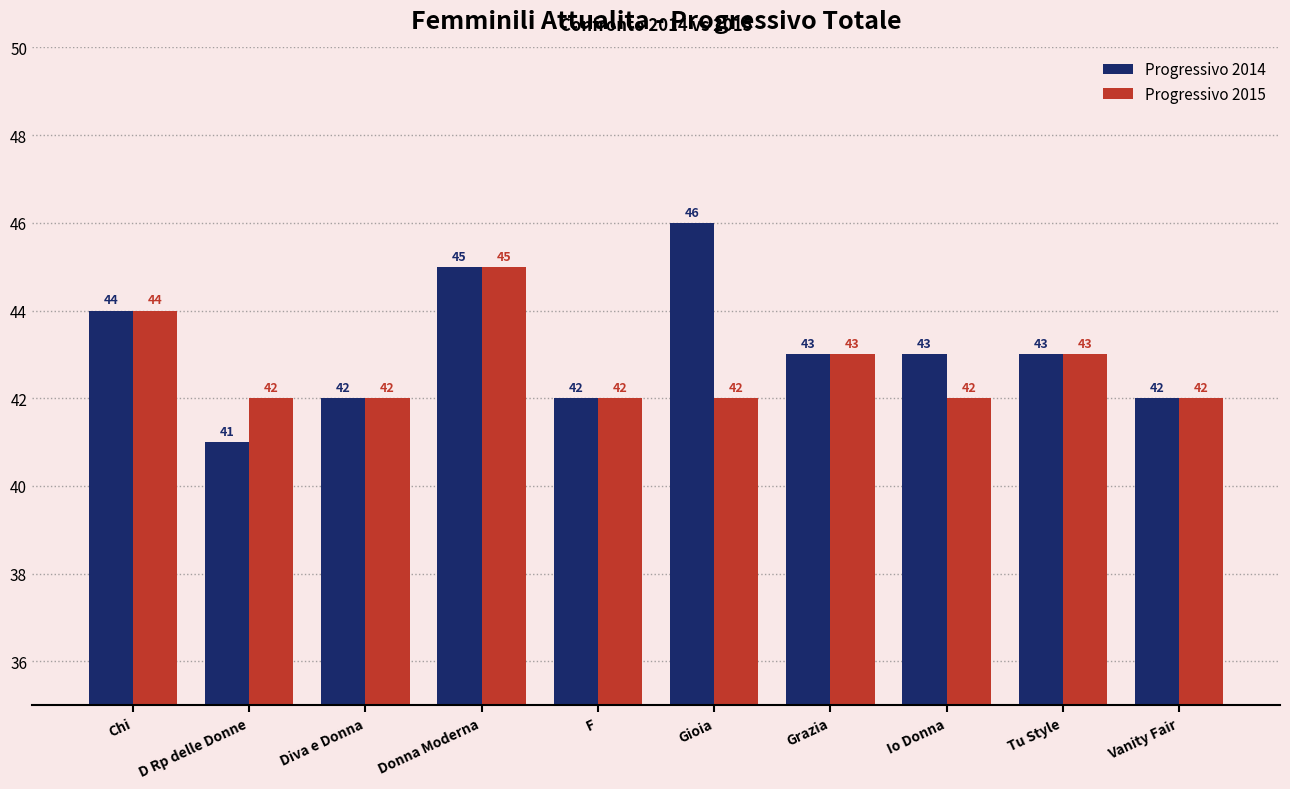

Count the Progressivo 2014 values in the range 42 to 44.

7